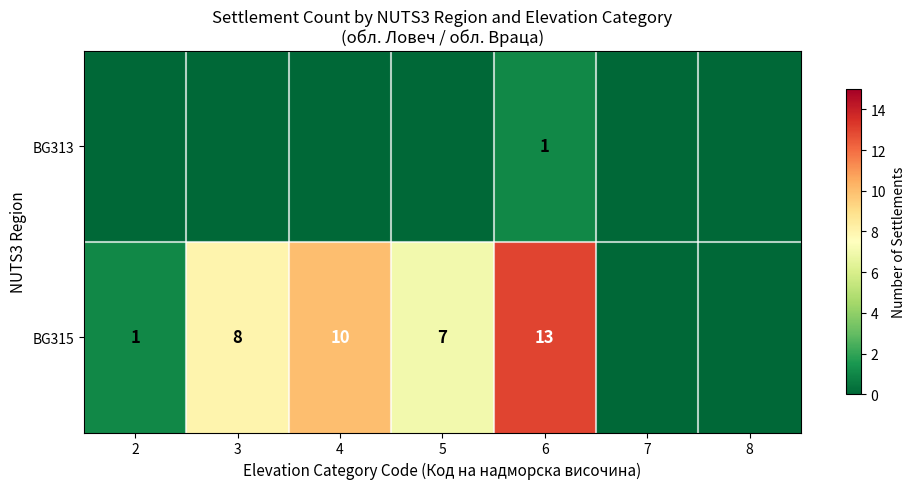

What is the difference between the highest and lowest values at 4?

10